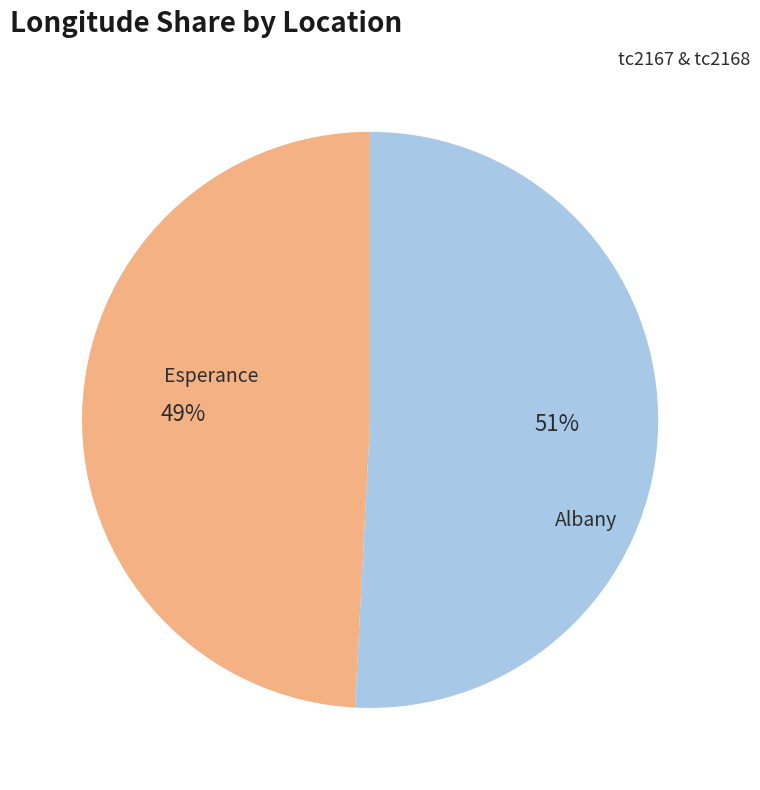

Combined, do Albany and Esperance account for over 50%?

Yes